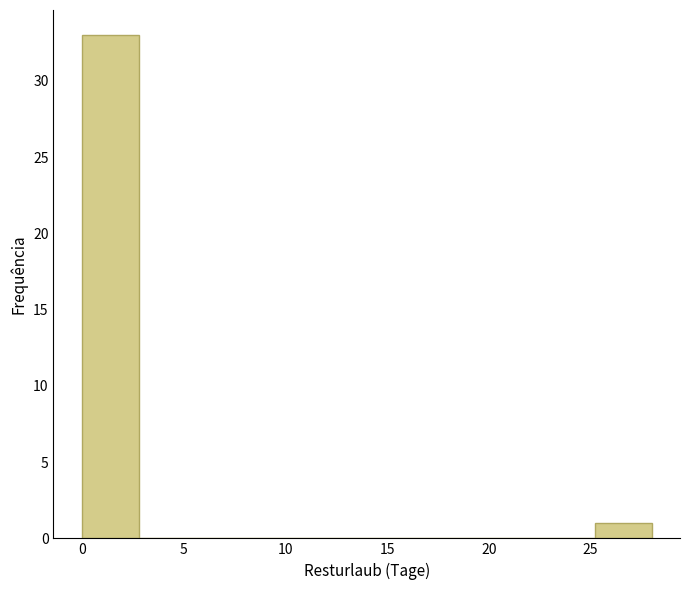

Which range on the x-axis has the tallest bar?

0.0 to 2.8